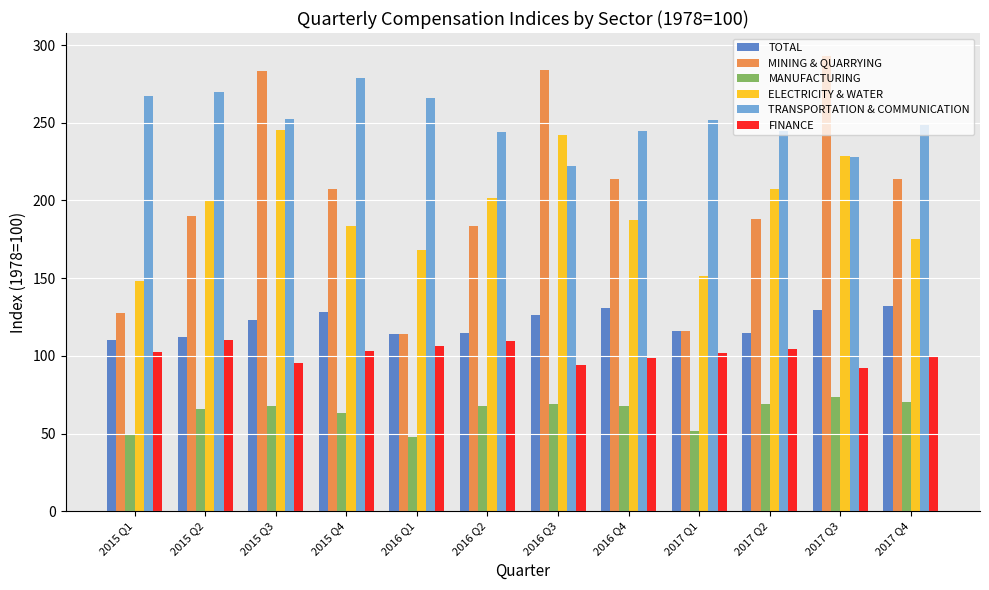

Is the value of ELECTRICITY & WATER at 2017 Q1 greater than the value of TRANSPORTATION & COMMUNICATION at 2017 Q2?

No